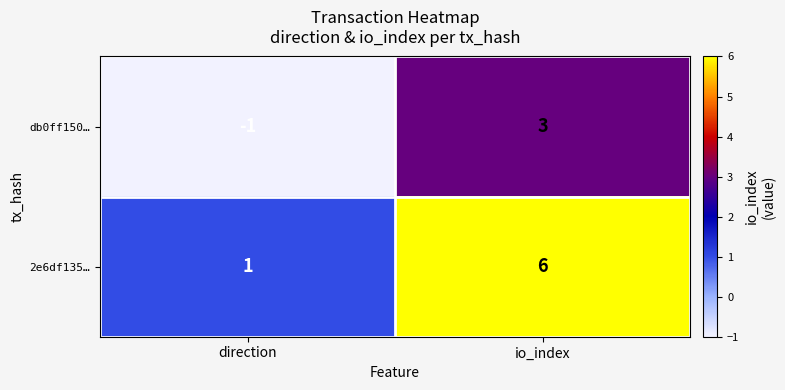

Which label corresponds to the largest value in the chart?

io_index